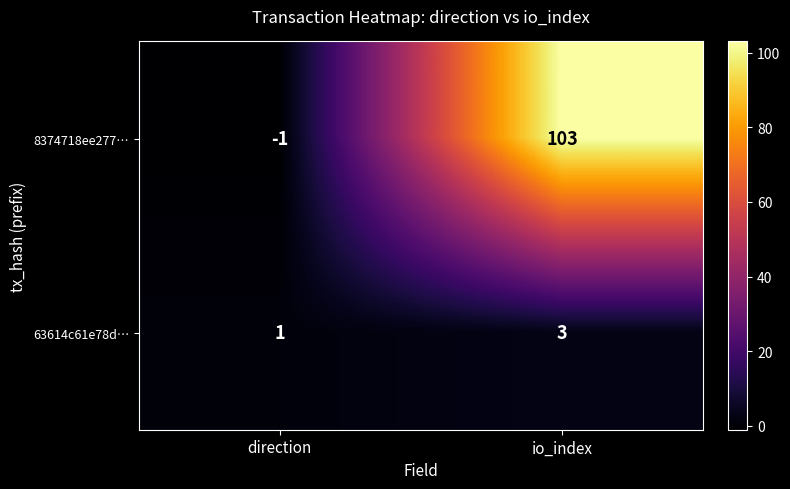

True or false: 8374718ee277… has a value of -1 at direction.

True